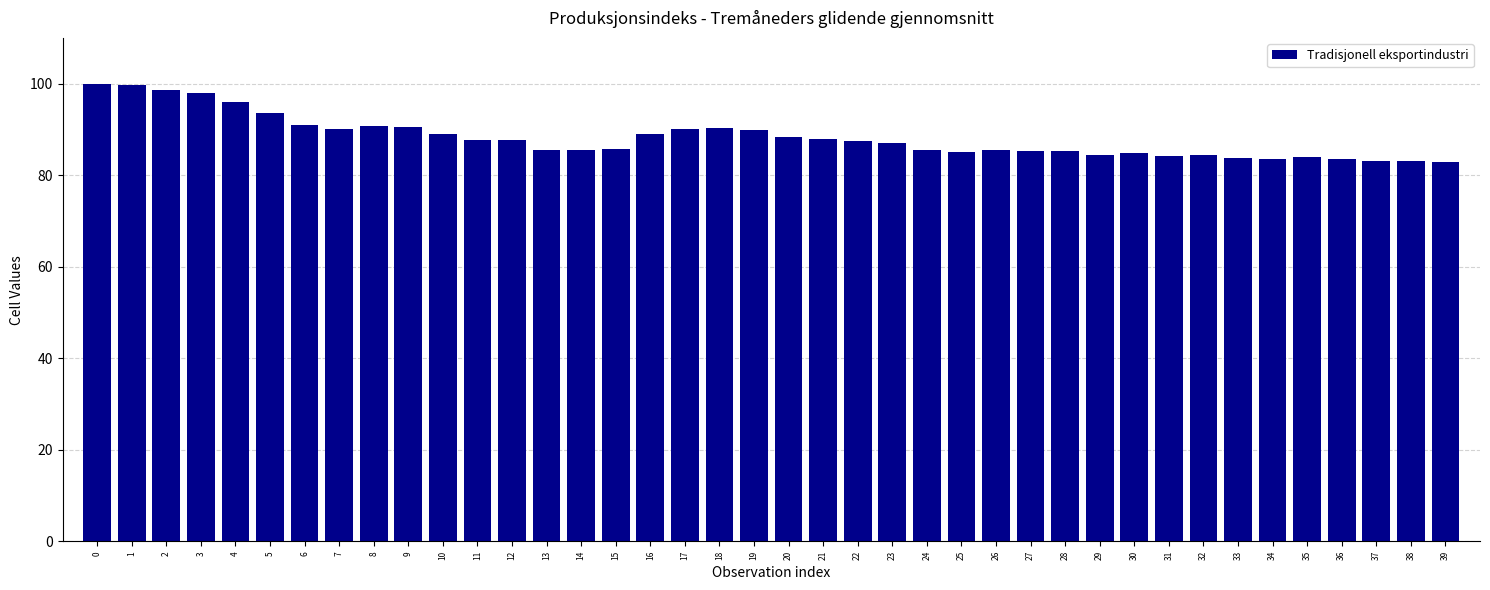

What is the maximum value shown in the chart?

100.0